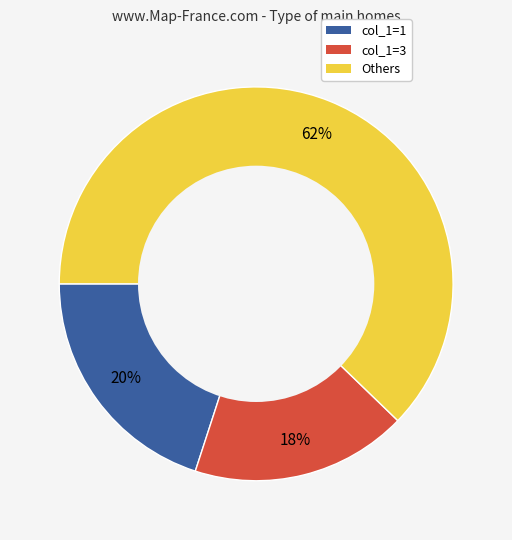

To the nearest percent, what is the difference between the largest and smallest slice percentages?

44%